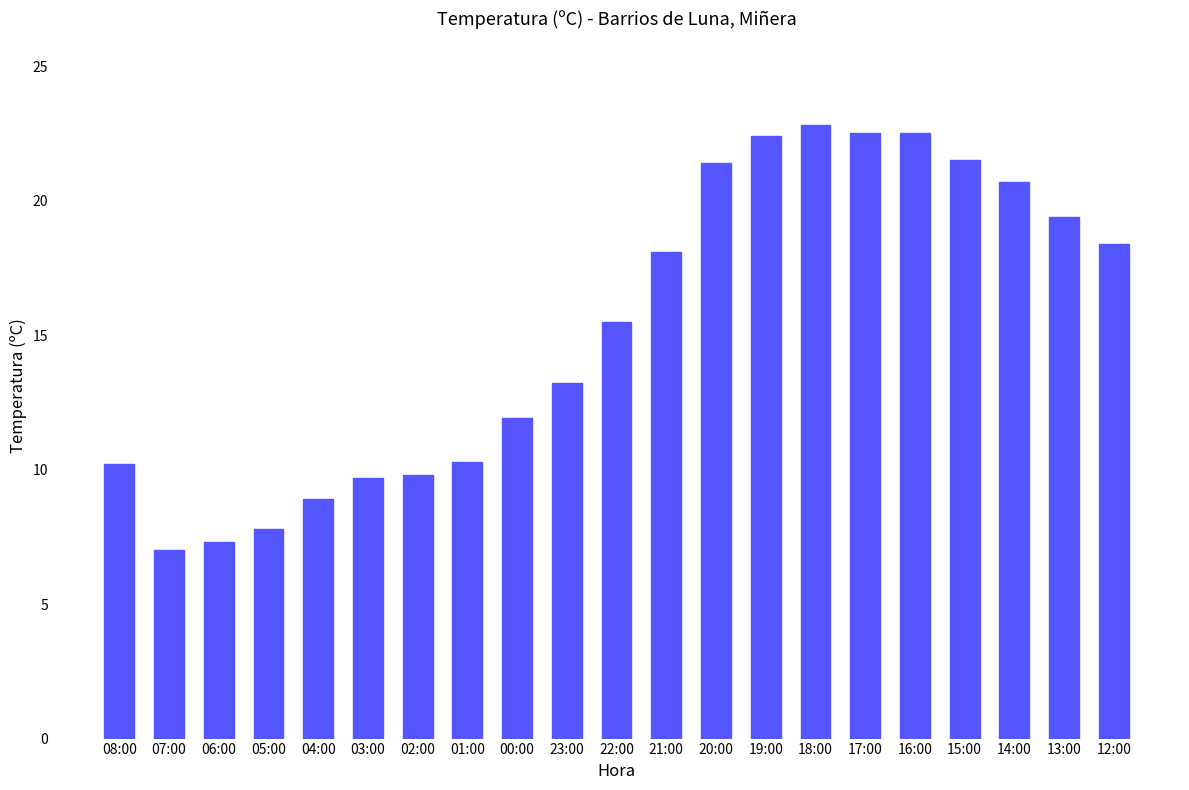

What is the value of the 12th bar from the left?

18.1